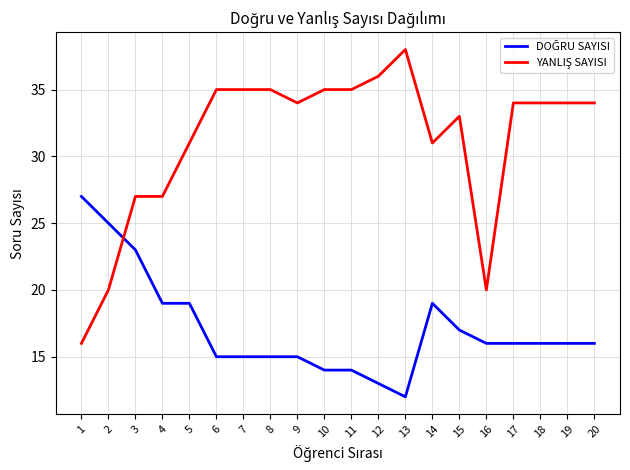

What is the greatest value displayed?

38